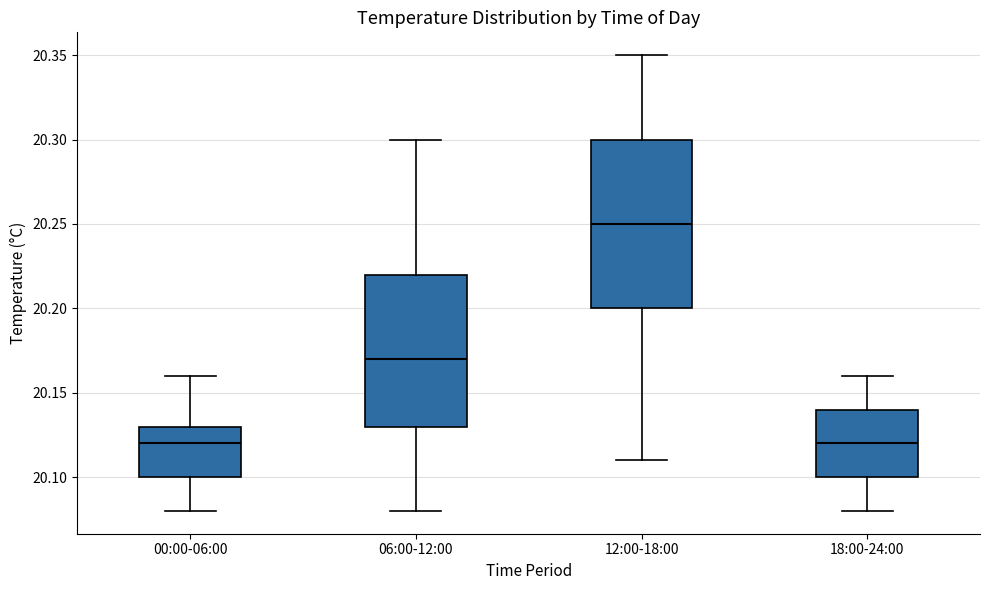

Reading left to right, transcribe this box plot: for each box, give where its median line is, the range the box spans, and where its two whiskers end, as read against the y-axis. The values are not printed on the chart, so give them approximately, as read against the axis.

00:00-06:00: median 20.12, box 20.10 to 20.13, whiskers 20.08 to 20.16
06:00-12:00: median 20.17, box 20.13 to 20.22, whiskers 20.08 to 20.30
12:00-18:00: median 20.25, box 20.20 to 20.30, whiskers 20.11 to 20.35
18:00-24:00: median 20.12, box 20.10 to 20.14, whiskers 20.08 to 20.16